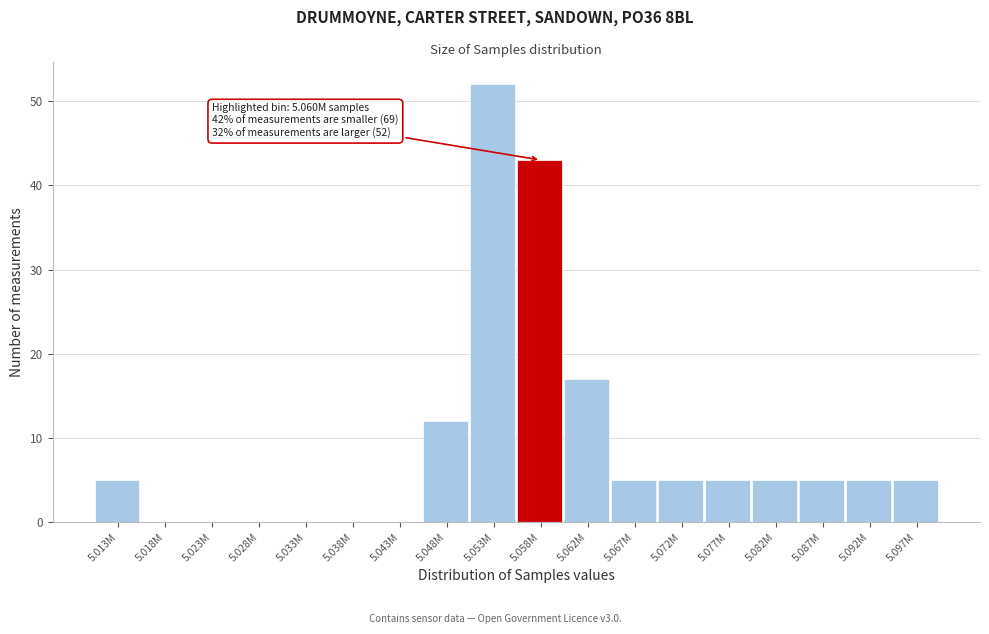

Reading left to right, extract all data points from this chart.

5.013M=5	5.018M=0	5.023M=0	5.028M=0	5.033M=0	5.038M=0	5.043M=0	5.048M=12	5.053M=52	5.058M=43	5.062M=17	5.067M=5	5.072M=5	5.077M=5	5.082M=5	5.087M=5	5.092M=5	5.097M=5